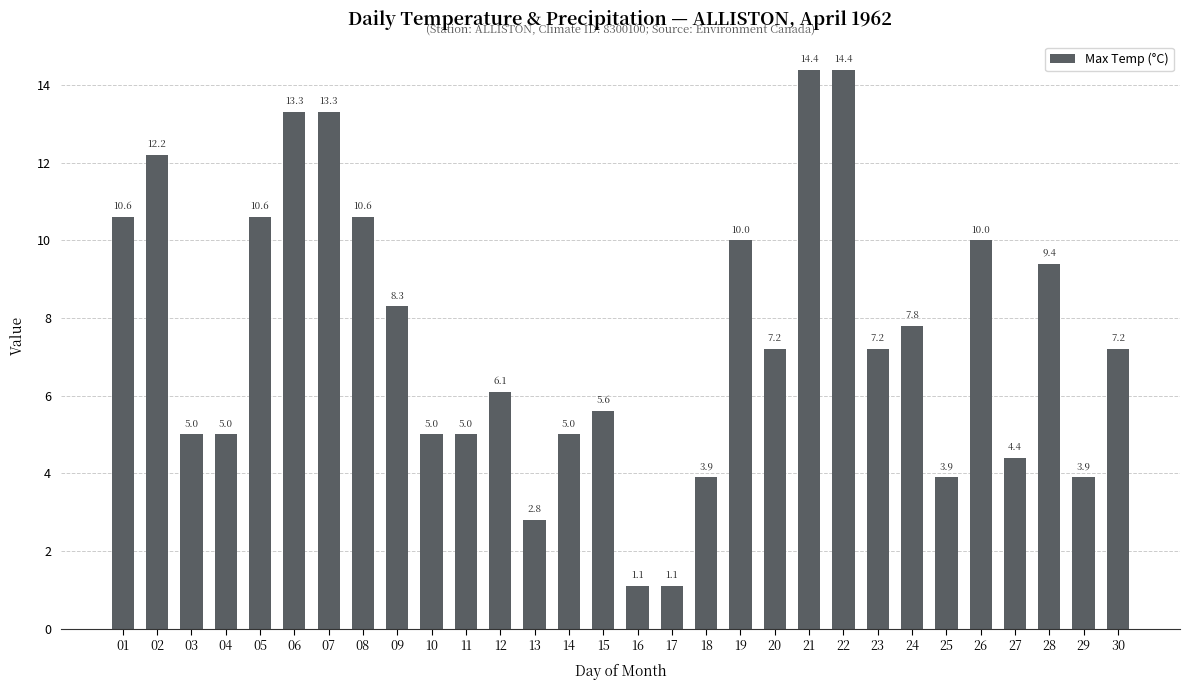

What is the change in value from 04 to 25?

-1.1